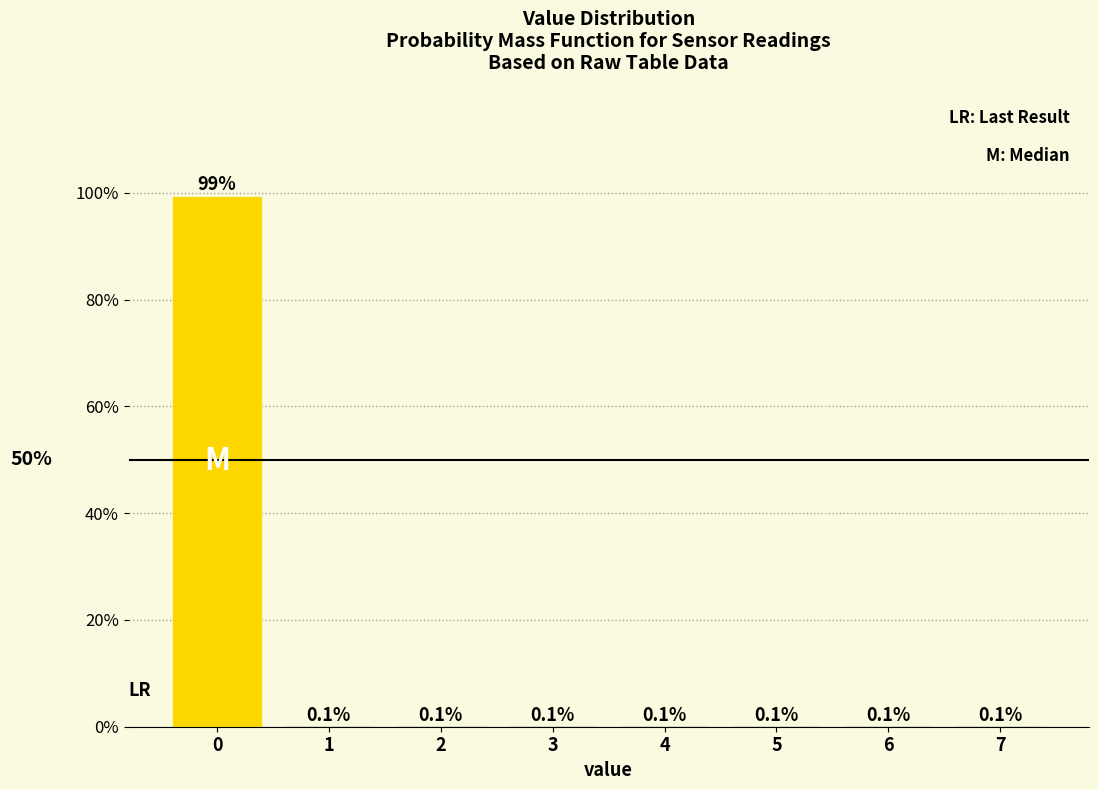

Reading left to right, extract all data points from this chart.

0=99.4	1=0.1	2=0.1	3=0.1	4=0.1	5=0.1	6=0.1	7=0.1